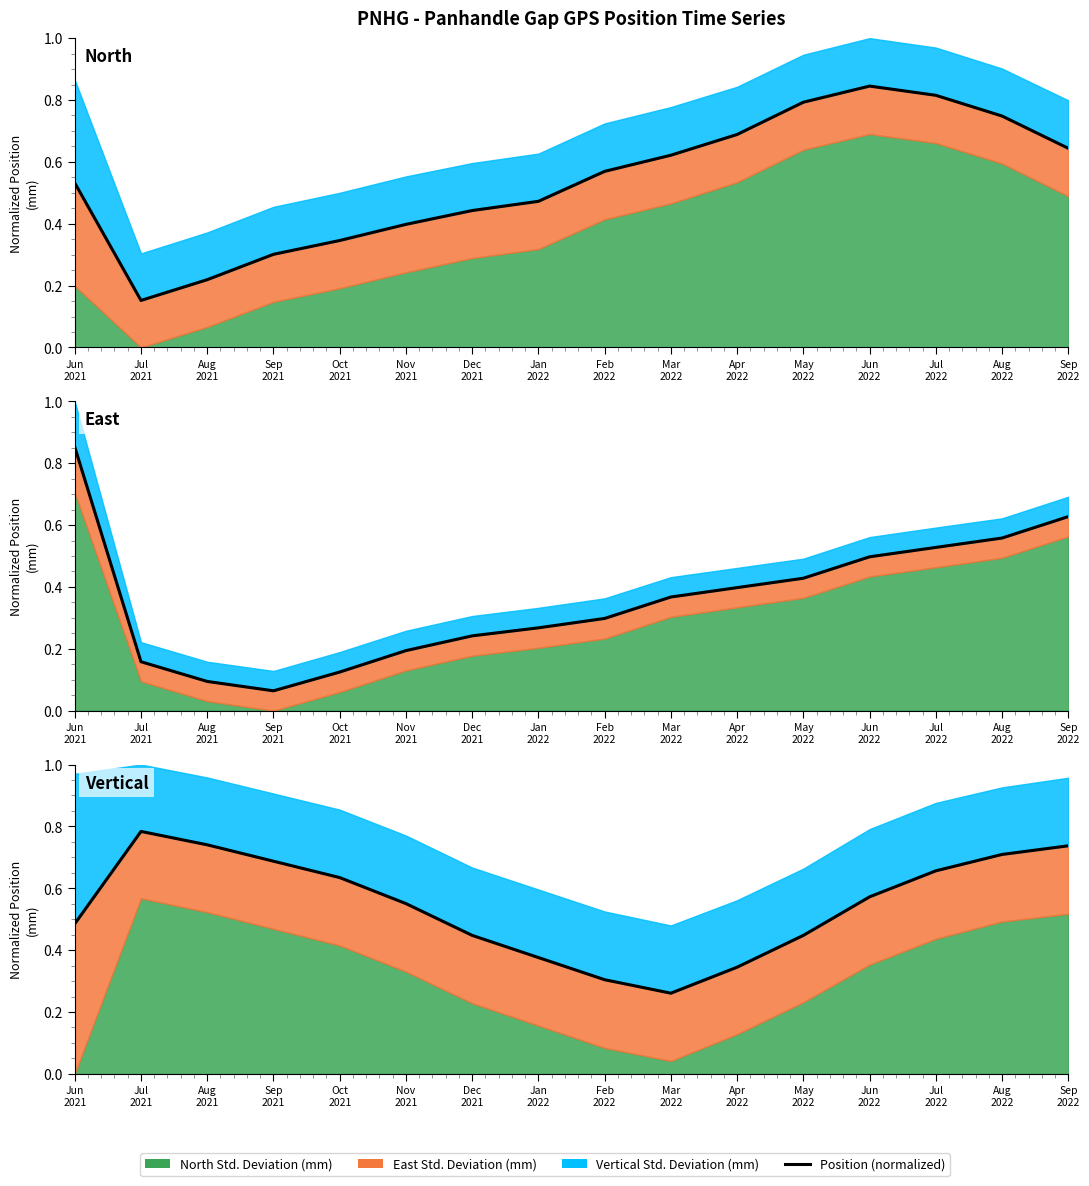

Reading left to right, transcribe all the data shown in this chart.

North (mm): 0.5	0.2	0.2	0.3	0.3	0.4	0.4	0.5	0.6	0.6	0.7	0.8	0.8	0.8	0.7	0.6
East (mm): 0.9	0.2	0.1	0.1	0.1	0.2	0.2	0.3	0.3	0.4	0.4	0.4	0.5	0.5	0.6	0.6
Vertical (mm): 0.5	0.8	0.7	0.7	0.6	0.6	0.4	0.4	0.3	0.3	0.3	0.4	0.6	0.7	0.7	0.7